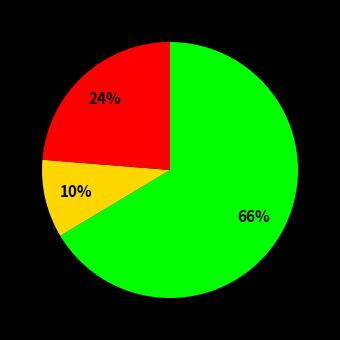

Is there a majority slice in this chart?

Yes